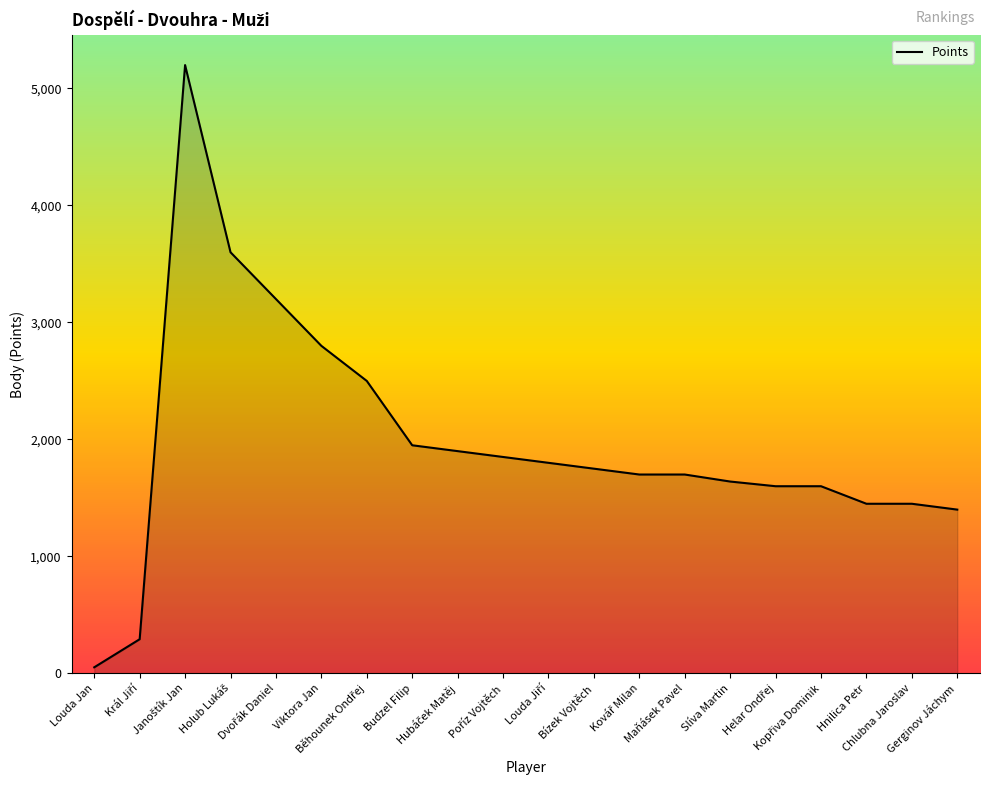

What is the greatest value displayed?

5200